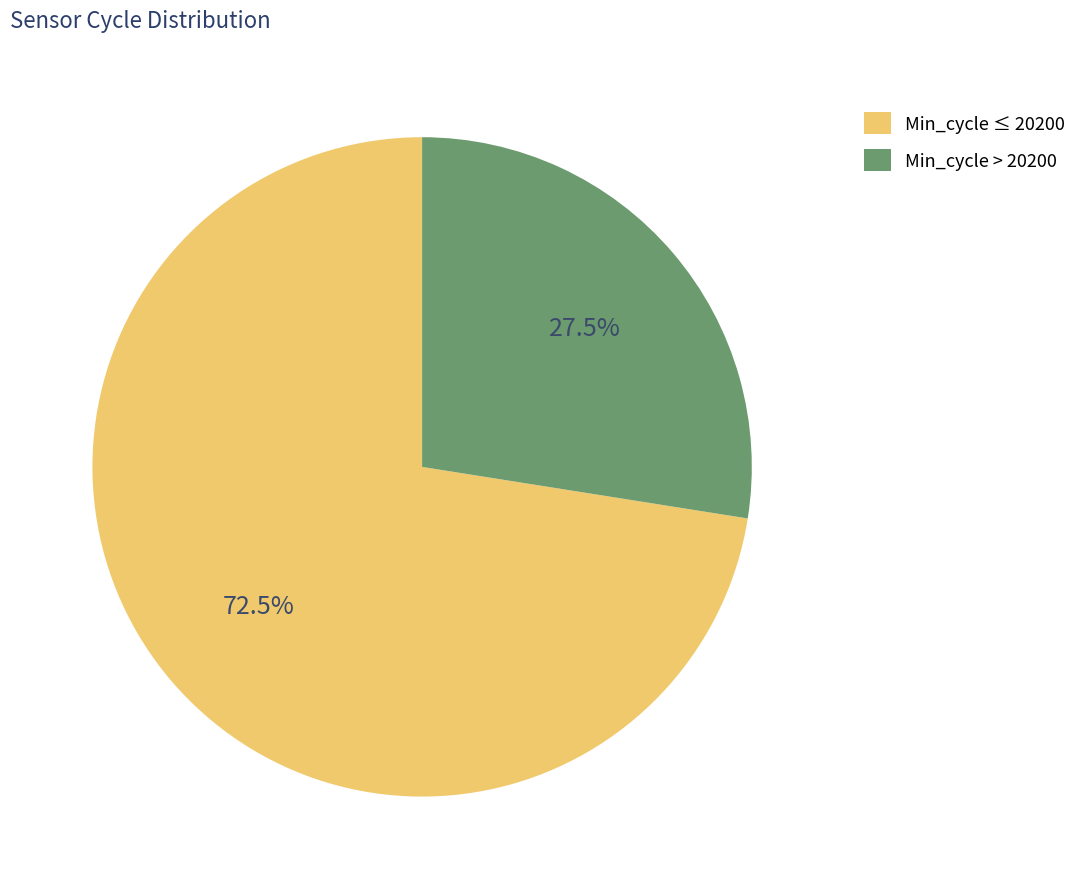

Which category has the biggest portion of the pie?

Min_cycle ≤ 20200